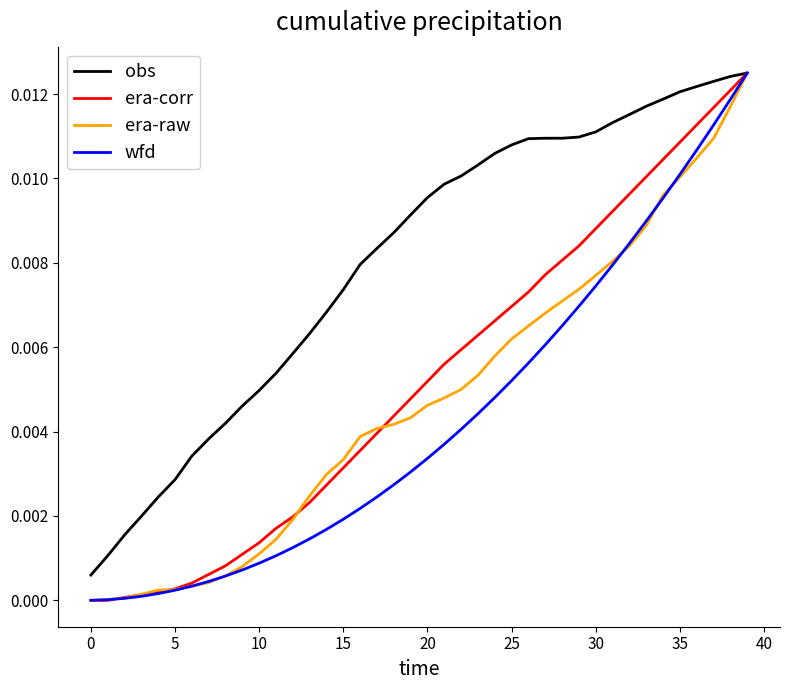

Which series has the largest total across all categories?

obs